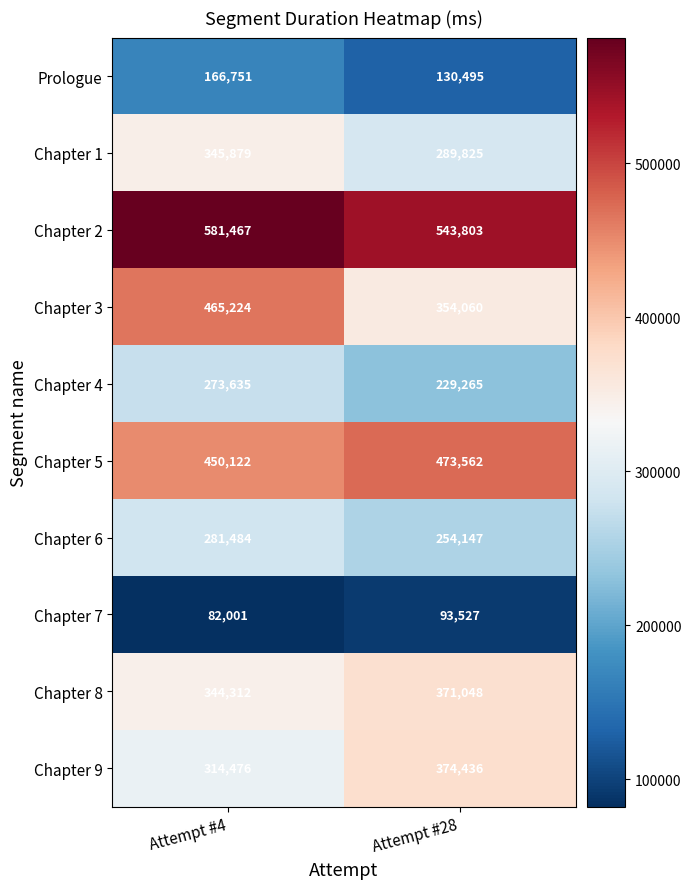

Reading left to right, what are all the values shown in this chart?

Prologue: 166751	130495
Chapter 1: 345879	289825
Chapter 2: 581467	543803
Chapter 3: 465224	354060
Chapter 4: 273635	229265
Chapter 5: 450122	473562
Chapter 6: 281484	254147
Chapter 7: 82001	93527
Chapter 8: 344312	371048
Chapter 9: 314476	374436